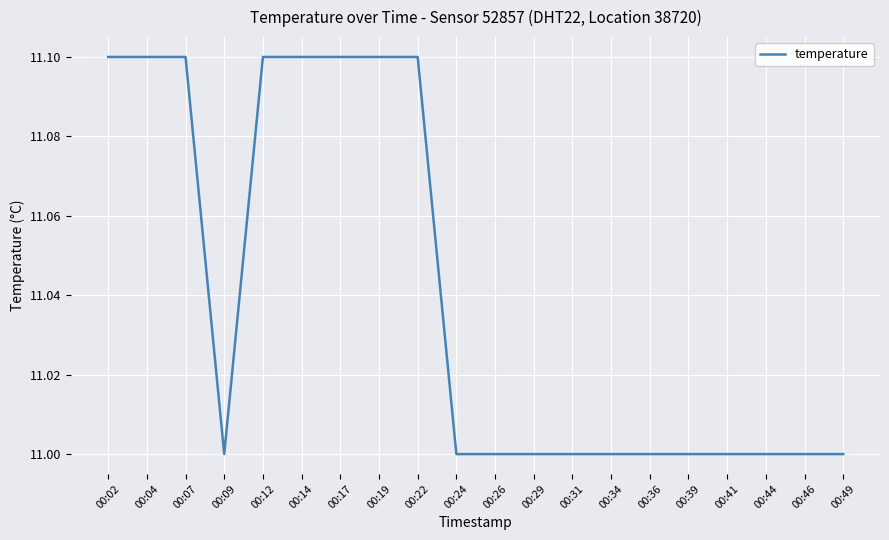

What is the maximum value shown in the chart?

11.1